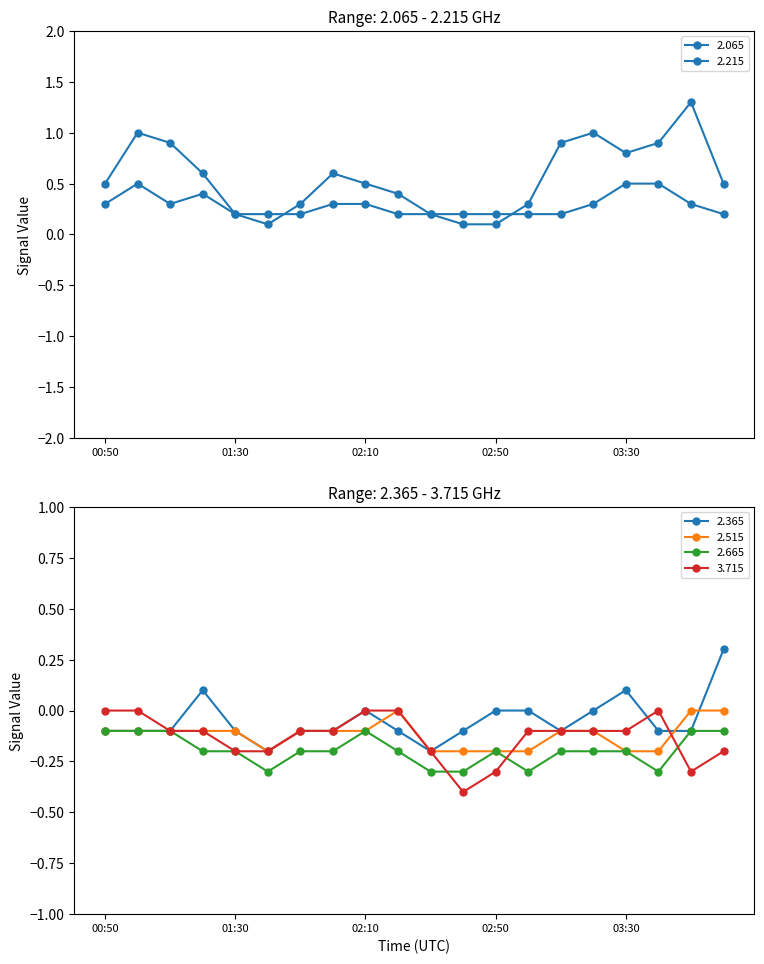

How many interior local peaks does the 2.215 series have?

4